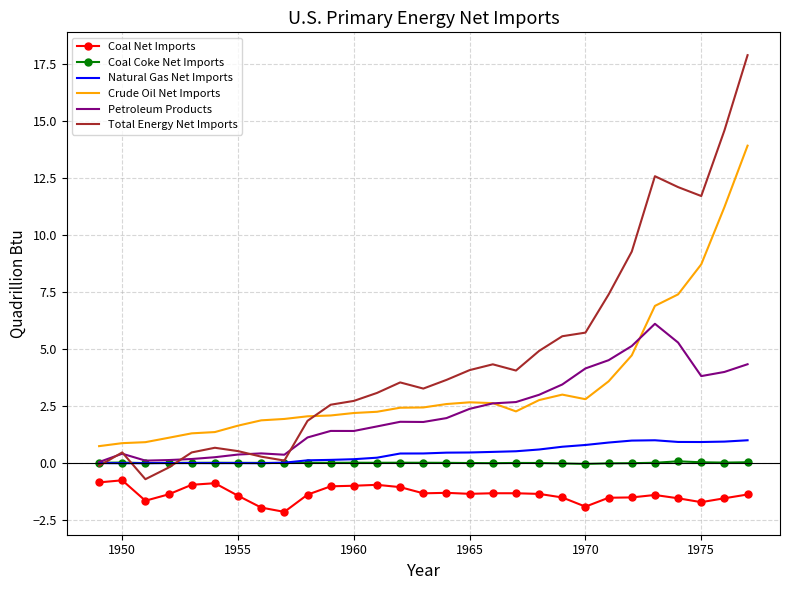

Which series has the largest total across all categories?

Total Energy Net Imports